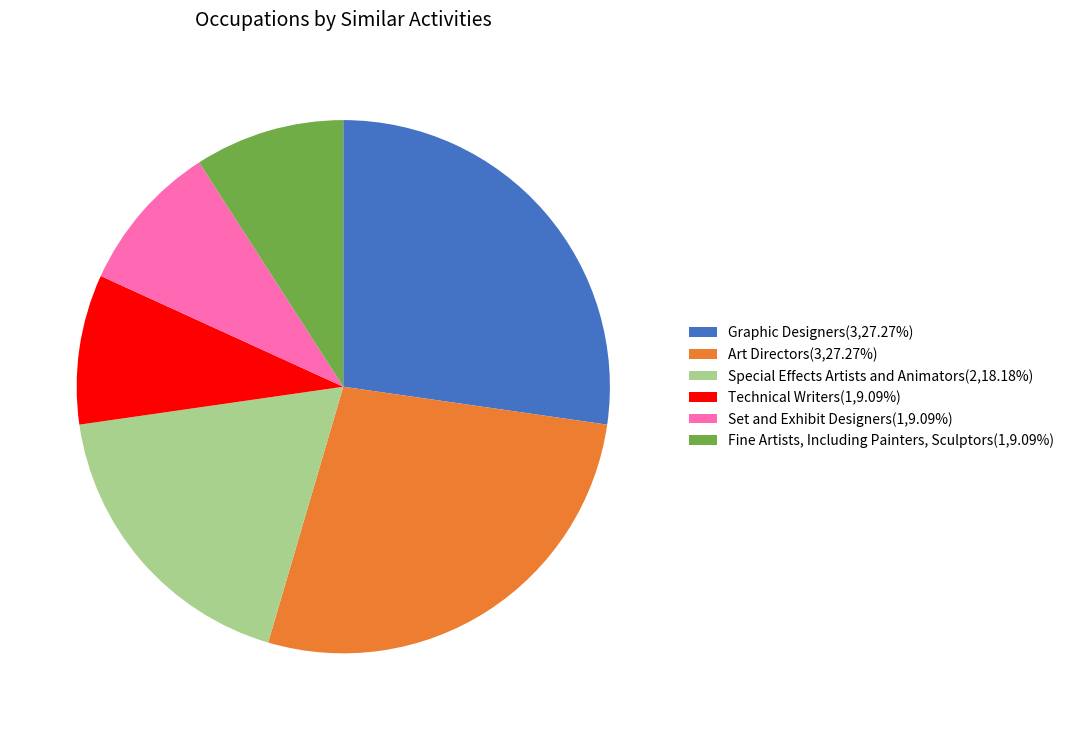

What is the ratio of the value at Art Directors(3,27.27%) to the value at Special Effects Artists and Animators(2,18.18%)?

1.5